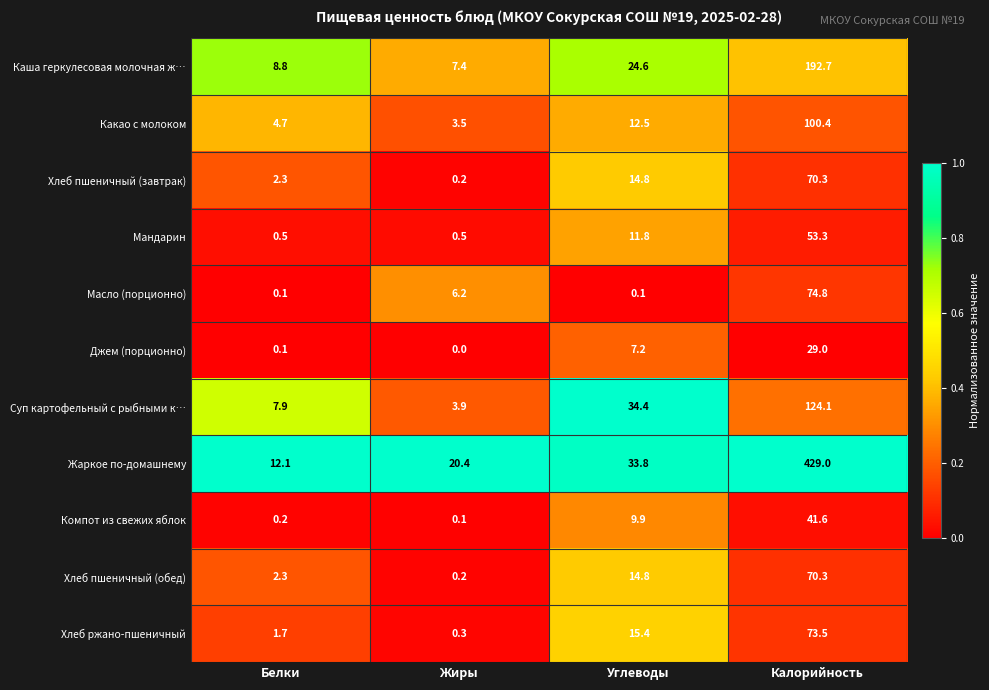

How many distinct data groups are displayed?

11